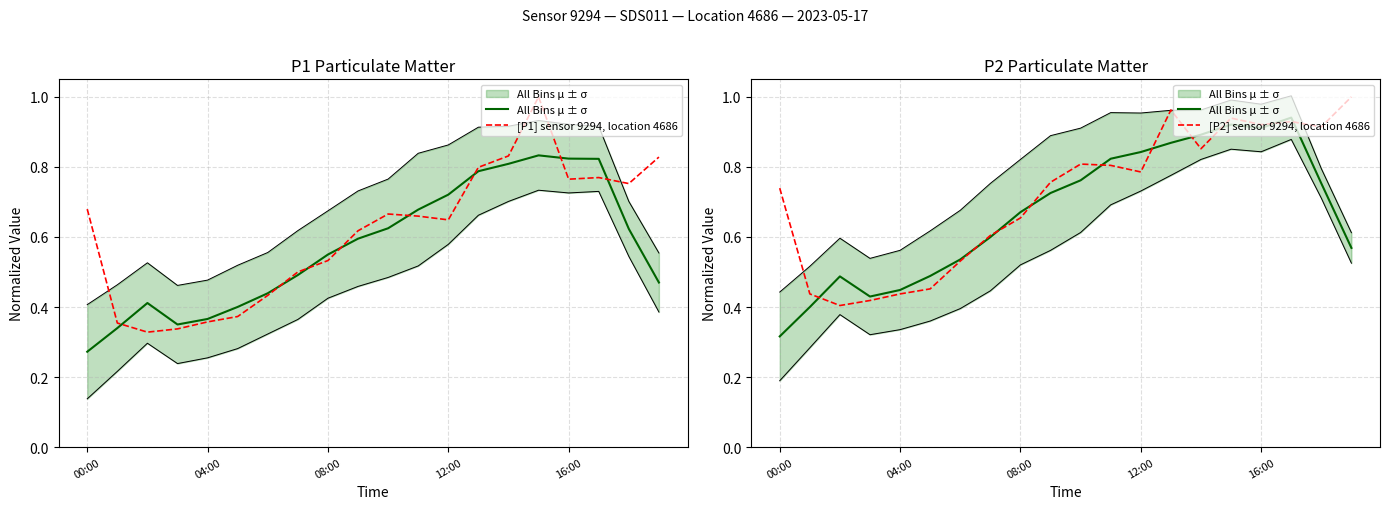

At 11, list the series in order from smallest to largest.

[P1] sensor 9294, location 4686, [P2] sensor 9294, location 4686, All Bins μ ± σ